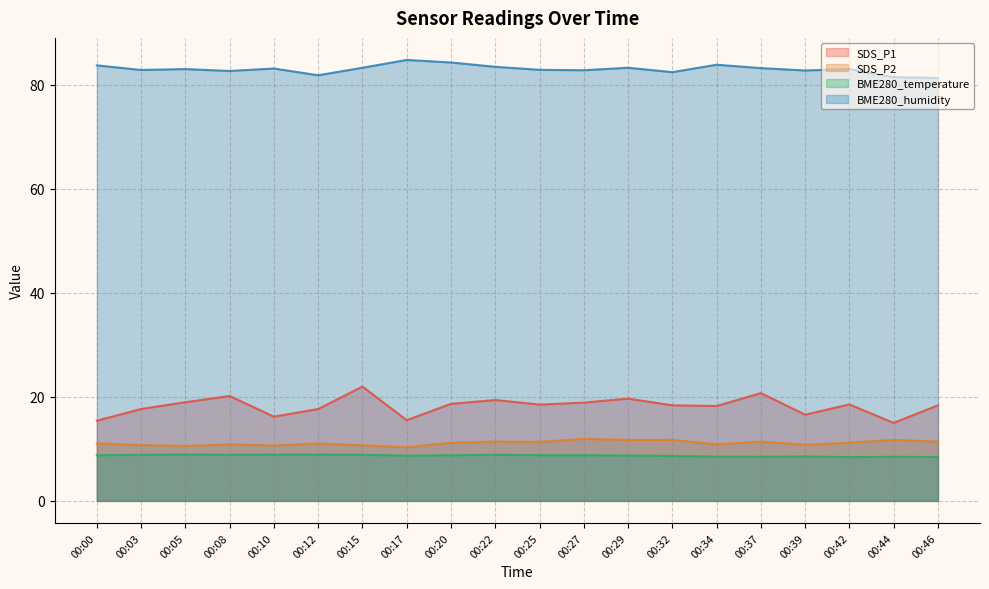

Which has a higher value, 00:17 or 00:00?

00:17